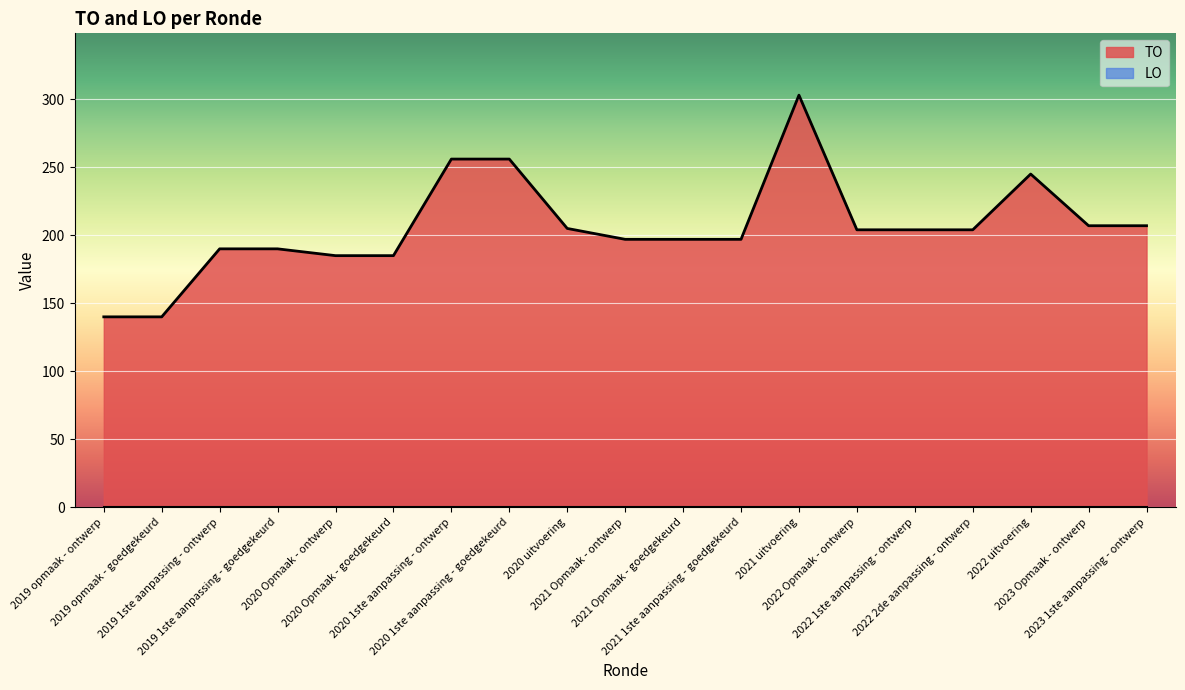

What is the difference between the values at 2022 Opmaak - ontwerp and 2020 1ste aanpassing - goedgekeurd?

52